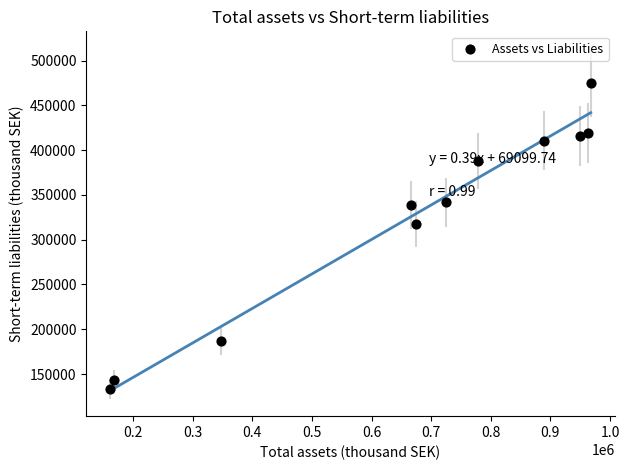

What Y value in the scatter plot is closest to 304180?

317674